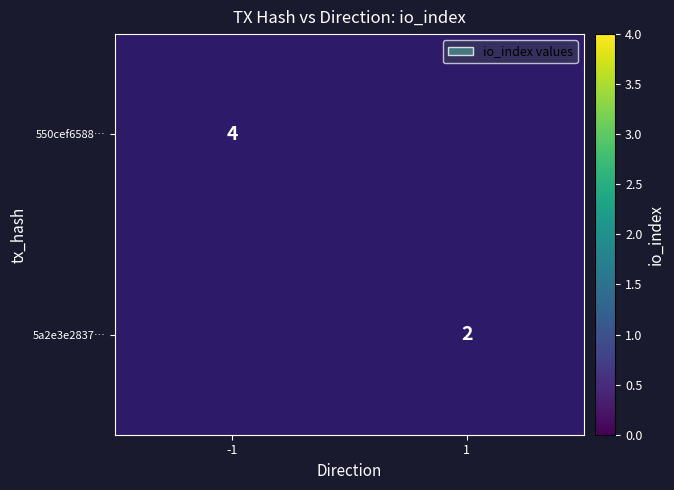

The 550cef6588… series shows 4 at -1. True or false?

True